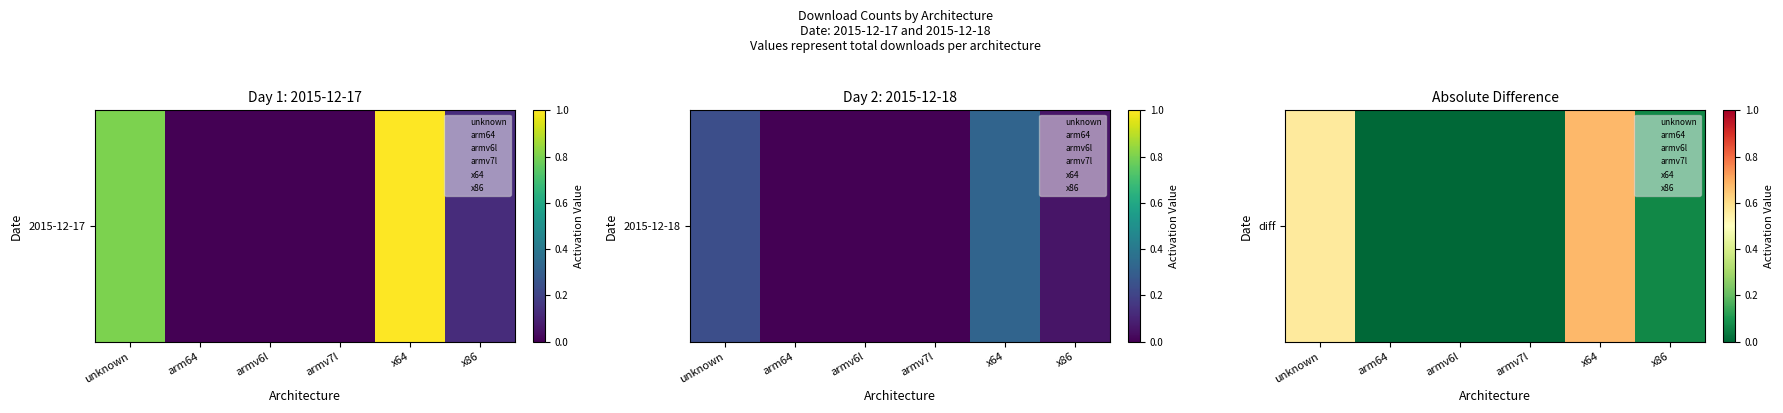

Rank the categories by value from highest to lowest.

x64, unknown, x86, armv7l, armv6l, arm64